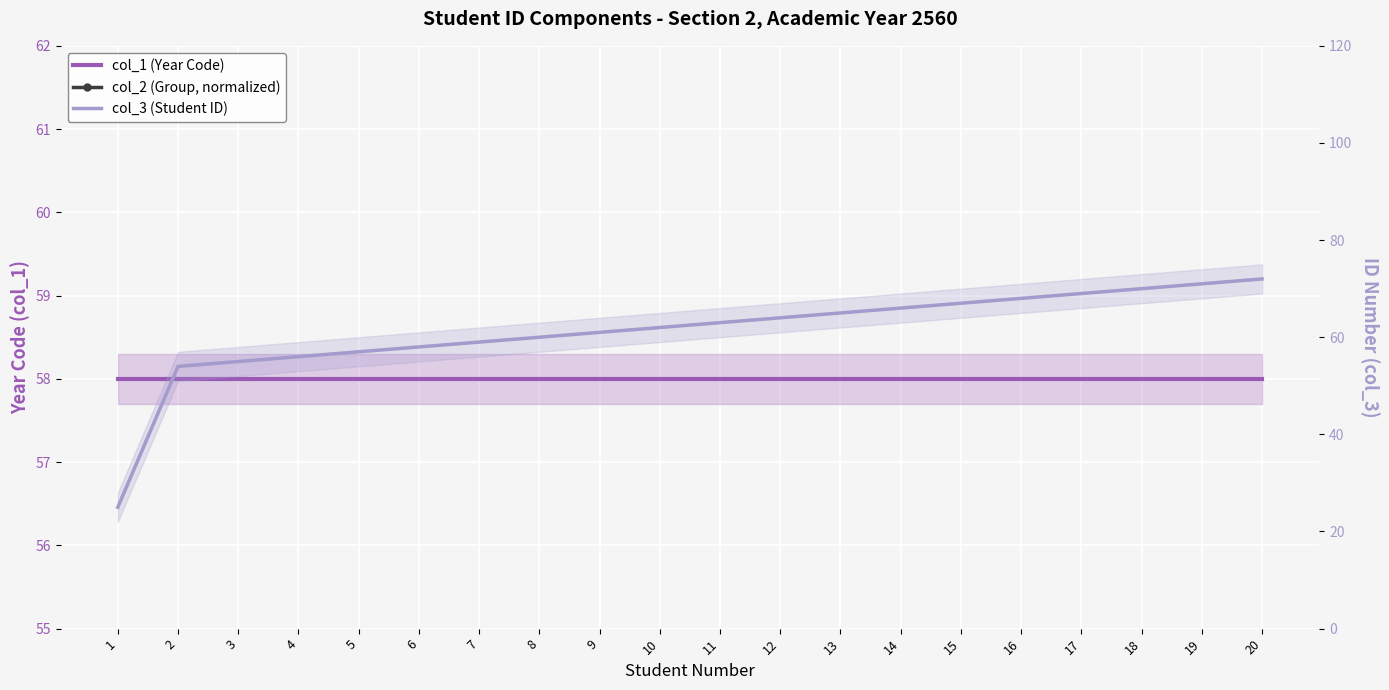

List the series in order of their peak value, lowest first.

col_1 (Year Code), col_2 (Group, normalized), col_3 (Student ID)